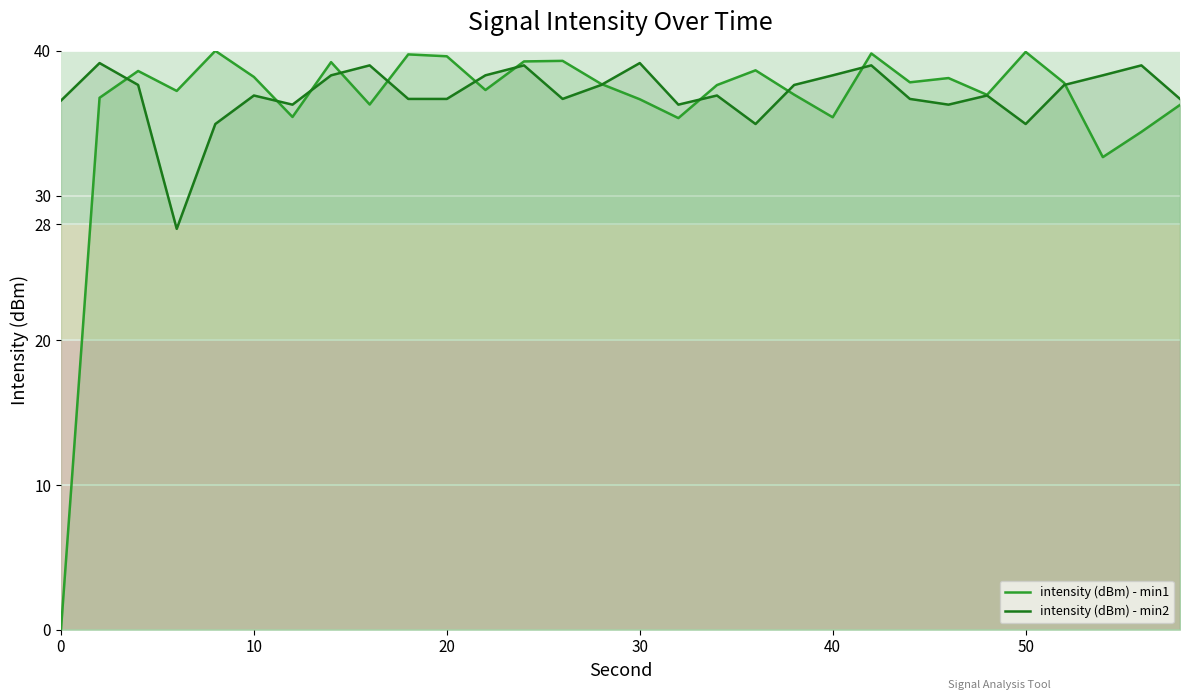

How many lines are shown in the chart?

2